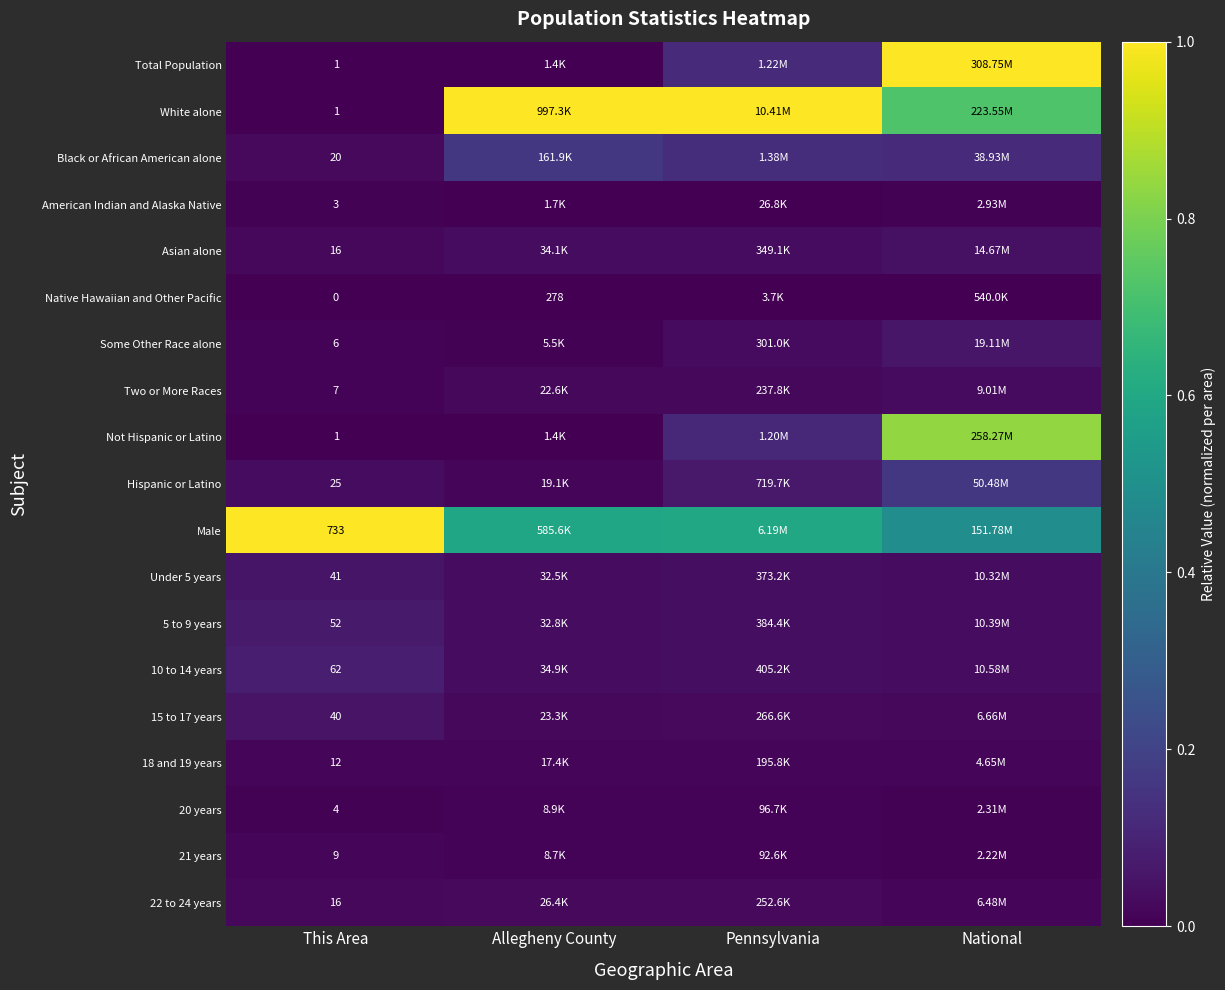

At which label is Under 5 years closest to 0?

National